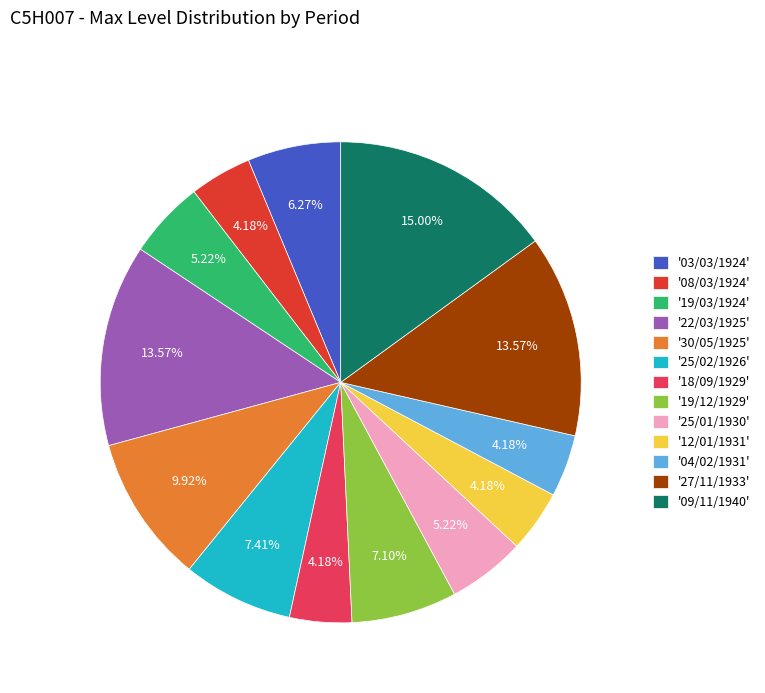

Is the sum of '27/11/1933' and '03/03/1924' greater than half?

No